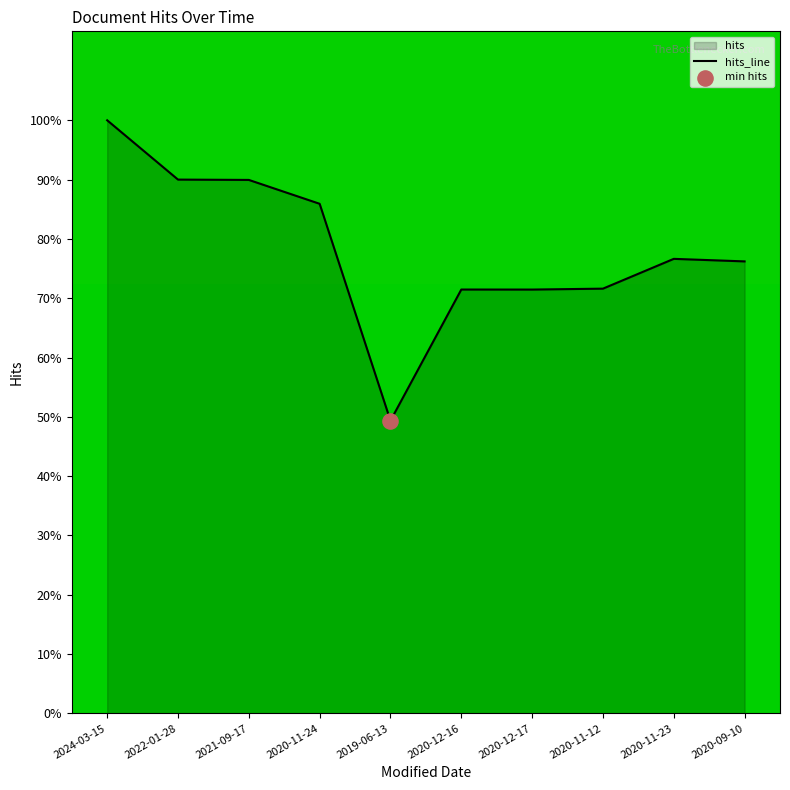

Between 2020-11-23 and 2024-03-15, which is larger?

2024-03-15